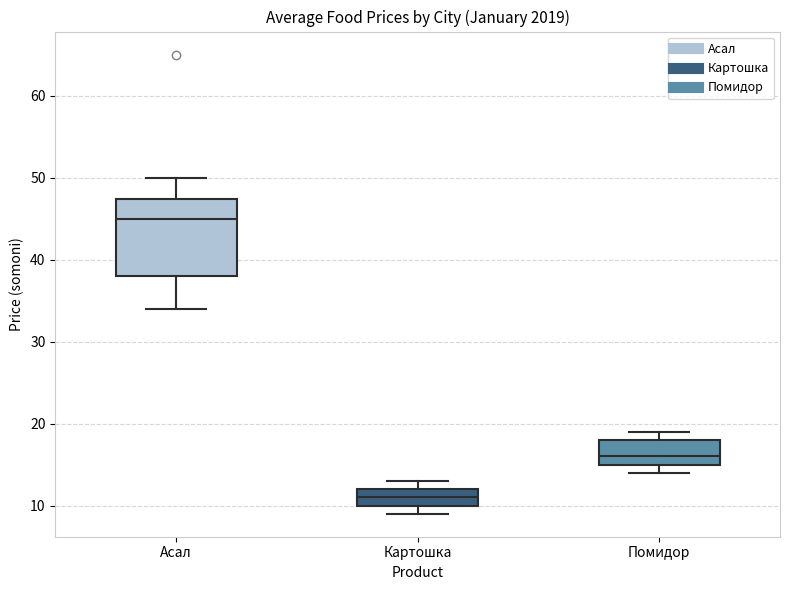

Where is the upper edge of the box for Картошка on the y-axis? The values are not printed on the chart, so give them approximately, as read against the axis.

12